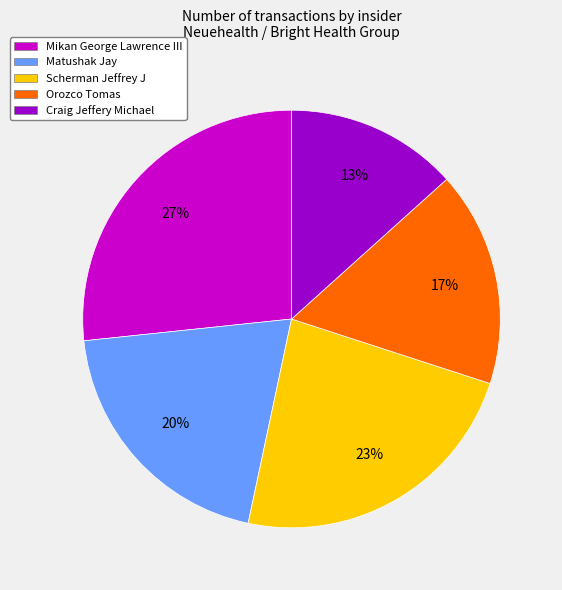

What percentage is the Orozco Tomas slice, to the nearest percent?

17%